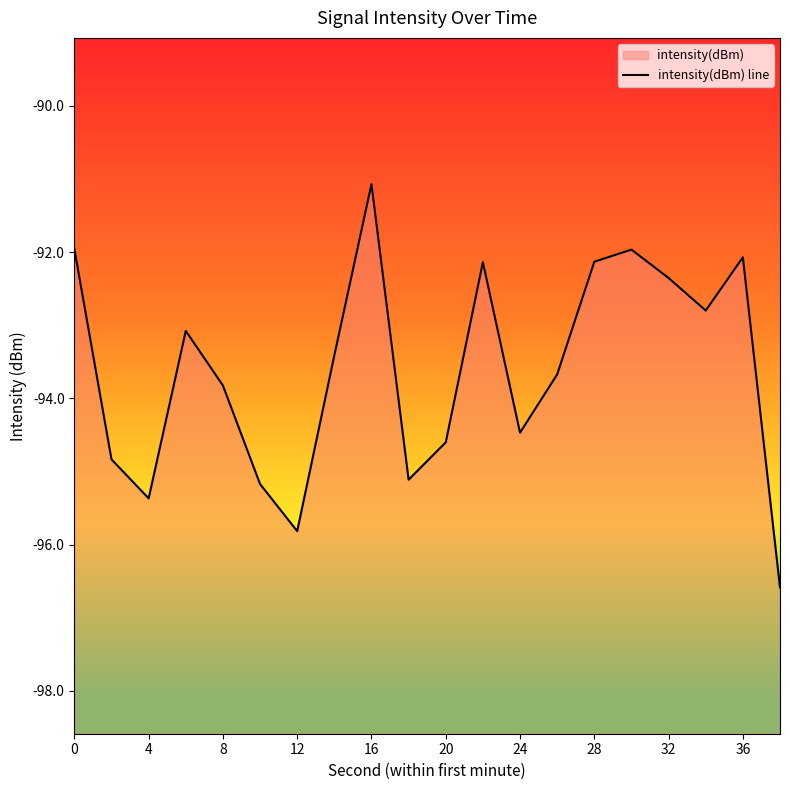

Reading right to left, what are all the values shown in this chart?

-96.6	-92.1	-92.8	-92.4	-92.0	-92.1	-93.7	-94.5	-92.1	-94.6	-95.1	-91.1	-93.4	-95.8	-95.2	-93.8	-93.1	-95.4	-94.8	-92.0